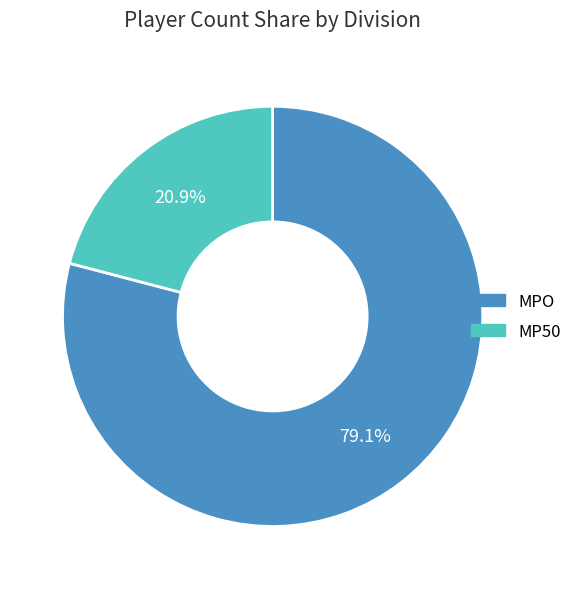

Which slice represents more than half of the pie?

MPO